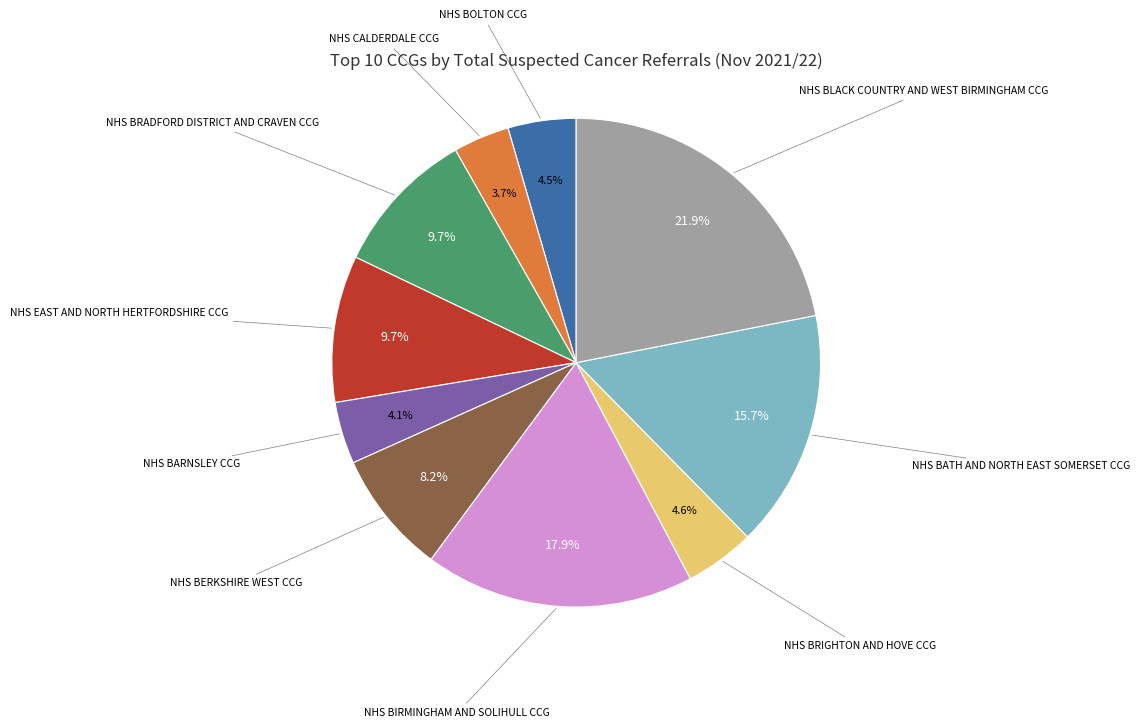

What is the total percentage of NHS BATH AND NORTH EAST SOMERSET CCG and NHS EAST AND NORTH HERTFORDSHIRE CCG?

25.4%